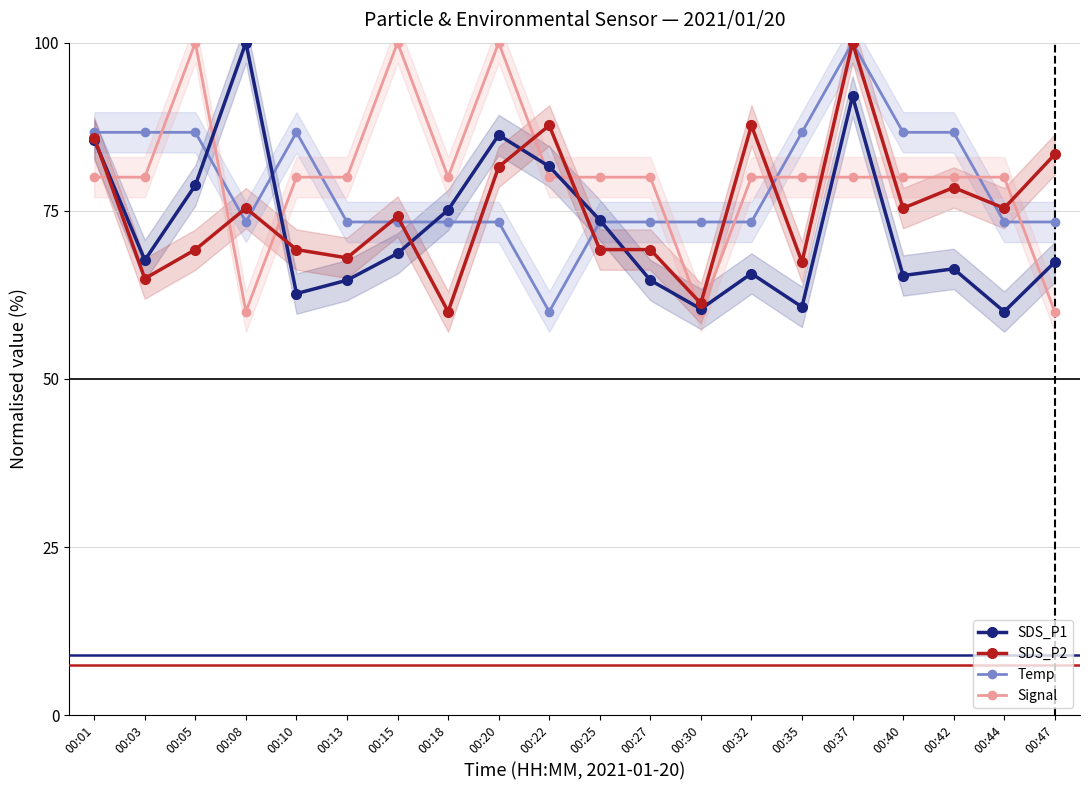

Between 00:10 and 00:22, which is larger?

00:22